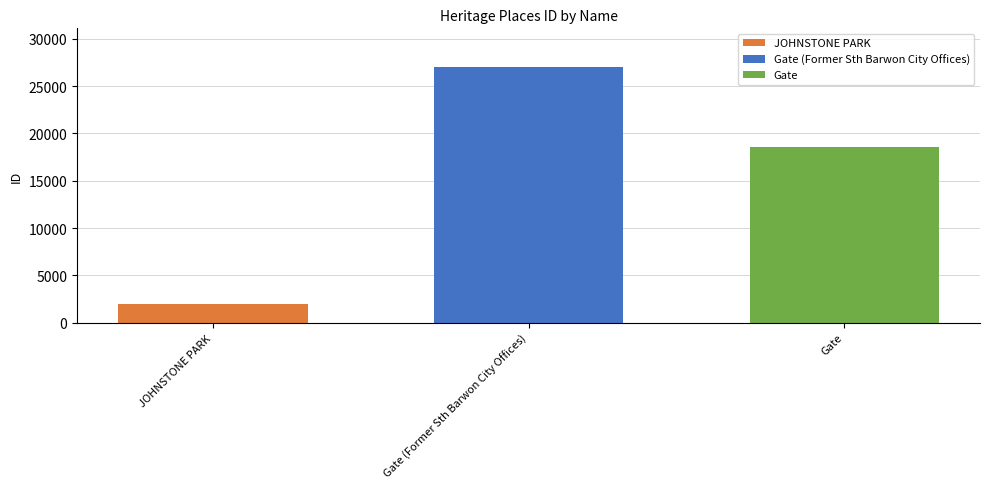

True or false: Gate has a value of 18567 at Gate (Former Sth Barwon City Offices).

True